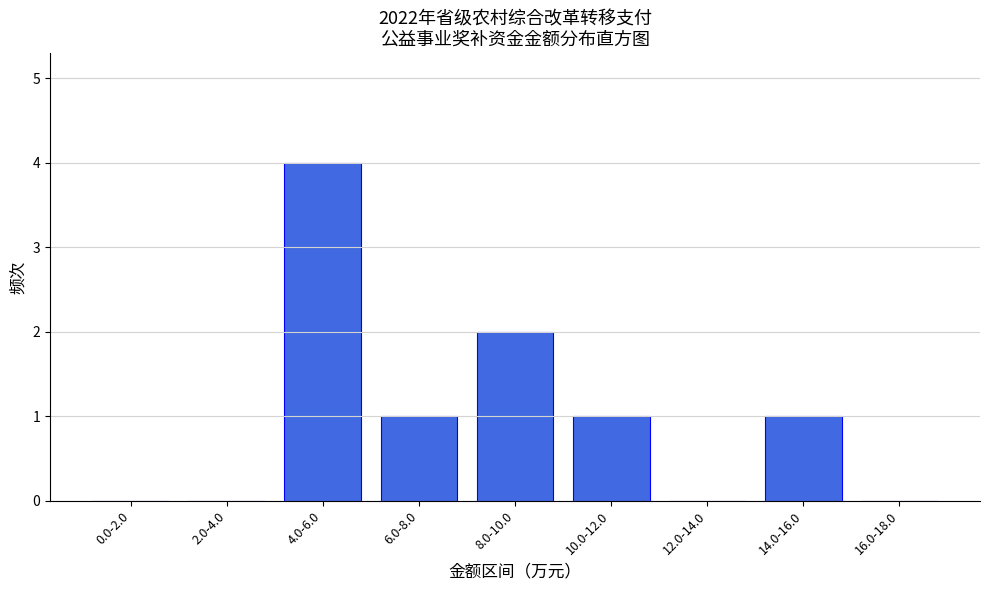

Reading right to left, list all the values displayed in this chart.

16.0-18.0=0	14.0-16.0=1	12.0-14.0=0	10.0-12.0=1	8.0-10.0=2	6.0-8.0=1	4.0-6.0=4	2.0-4.0=0	0.0-2.0=0